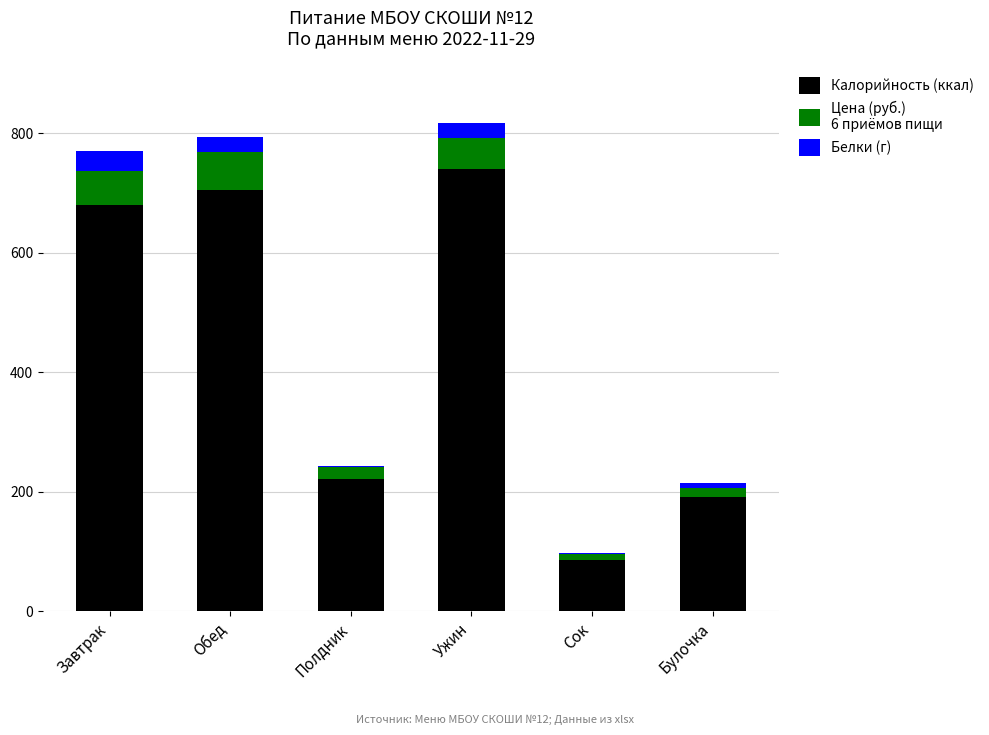

What is the total value across all series at Ужин?

817.4